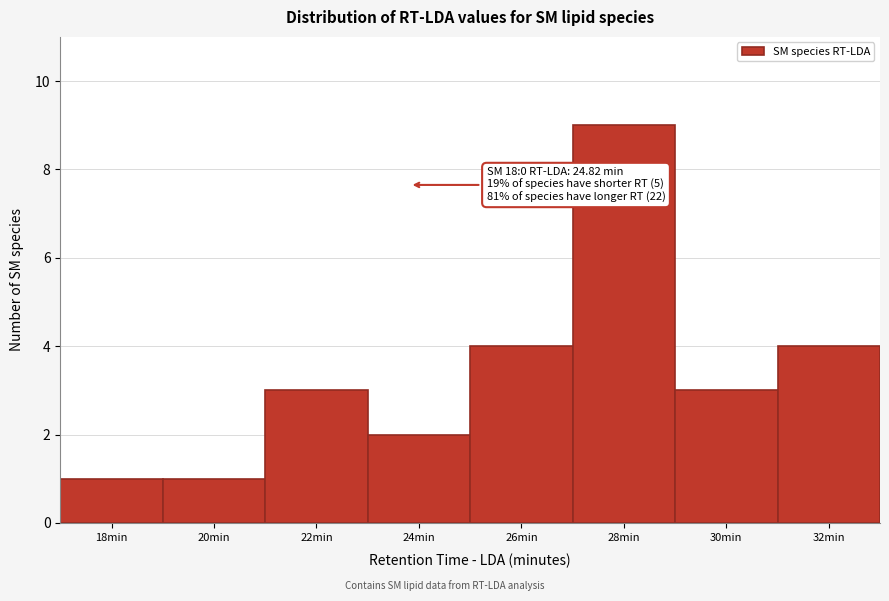

Reading left to right, list all the values displayed in this chart.

1	1	3	2	4	9	3	4